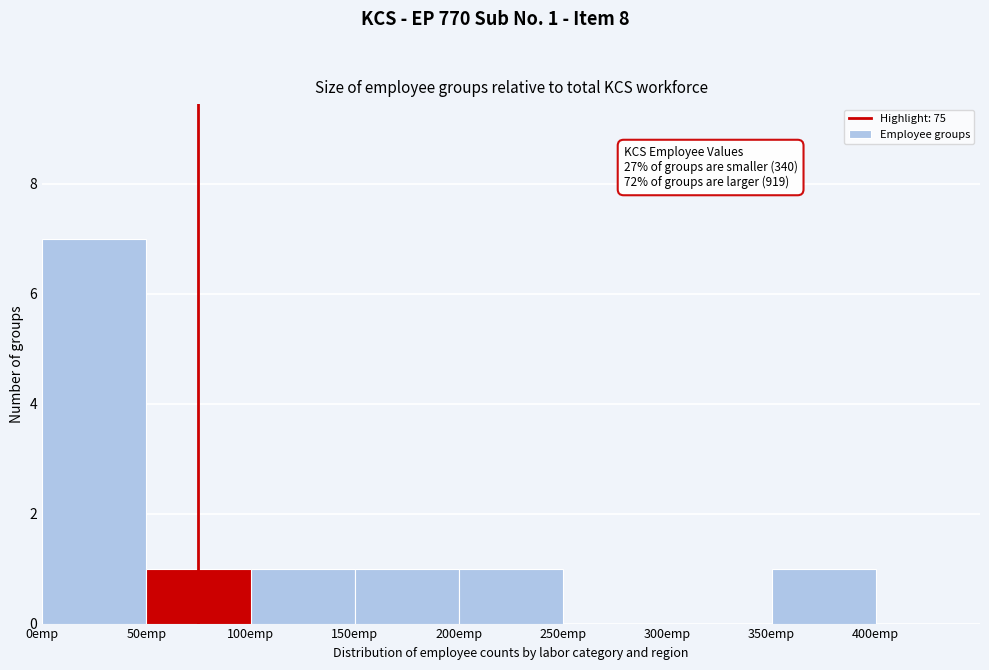

Over which range of the x-axis is the bar tallest?

0 to 50